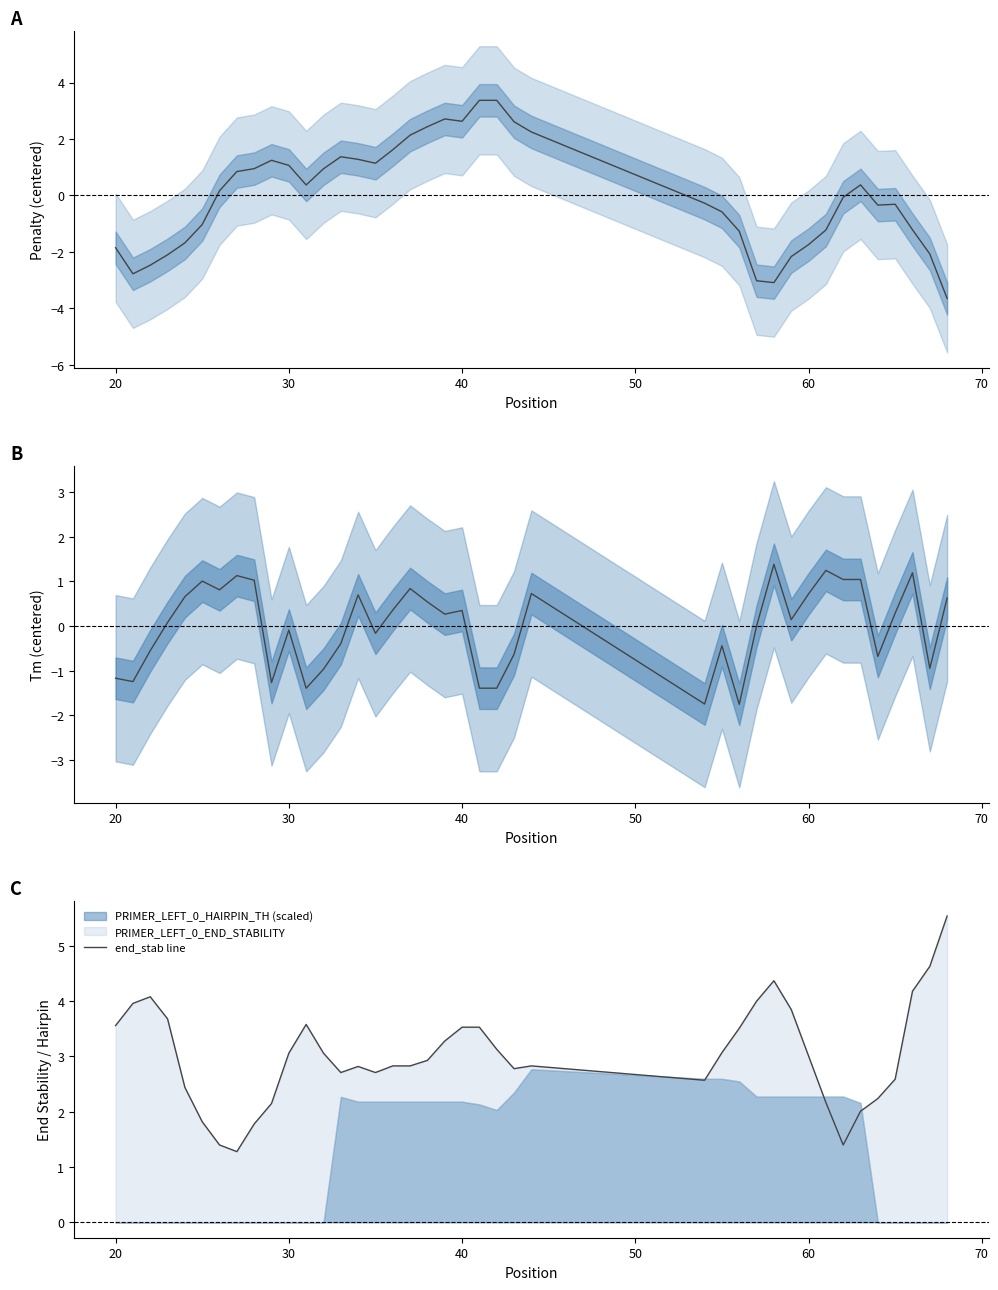

Is the value of end_stab line at 30 greater than the value of tm at 23?

Yes